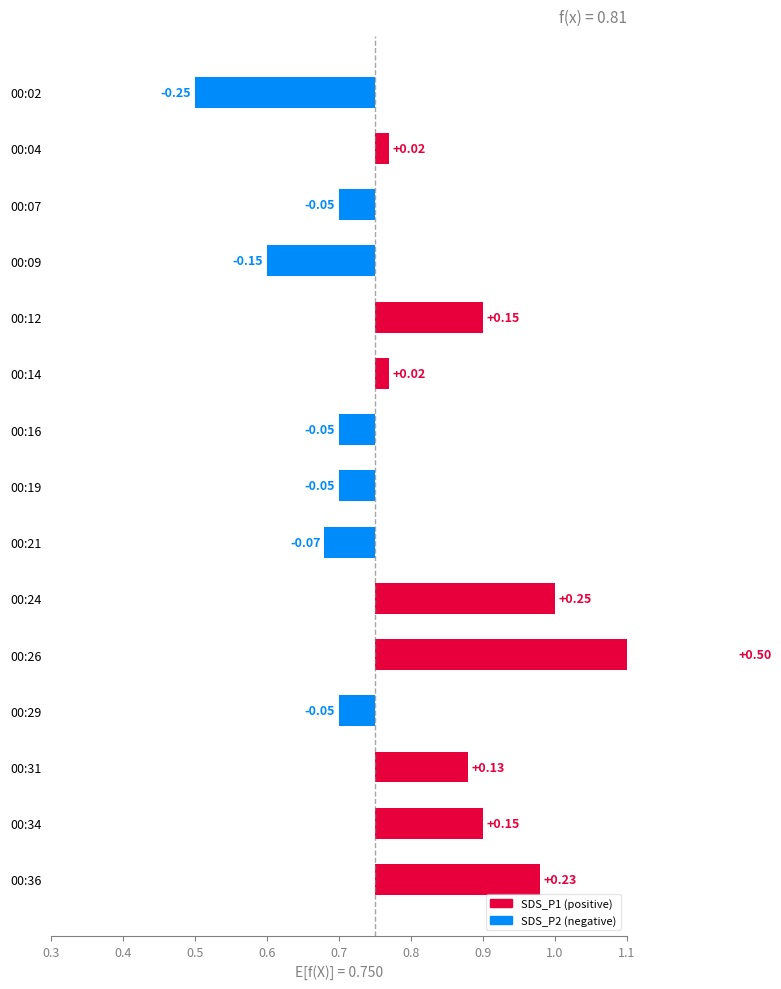

Which series has the largest total across all categories?

SDS_P1